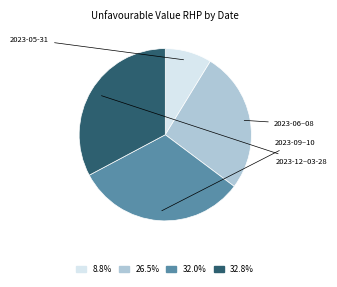

Is 32.0% the majority of the pie?

No